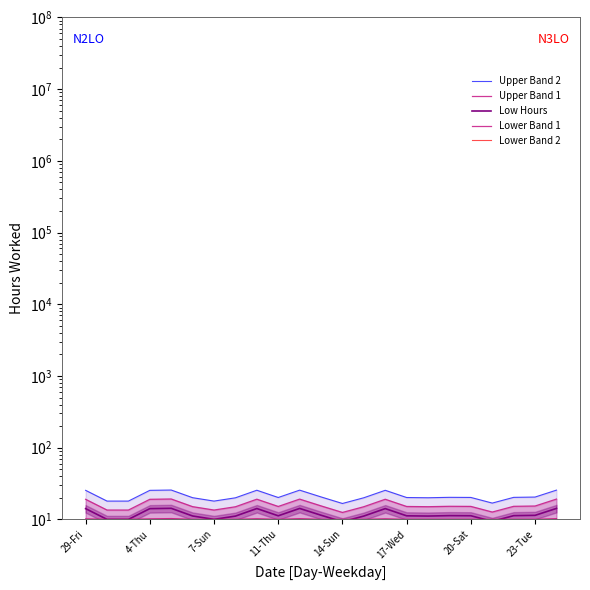

How many data points in Upper Band 2 are above 20?

17